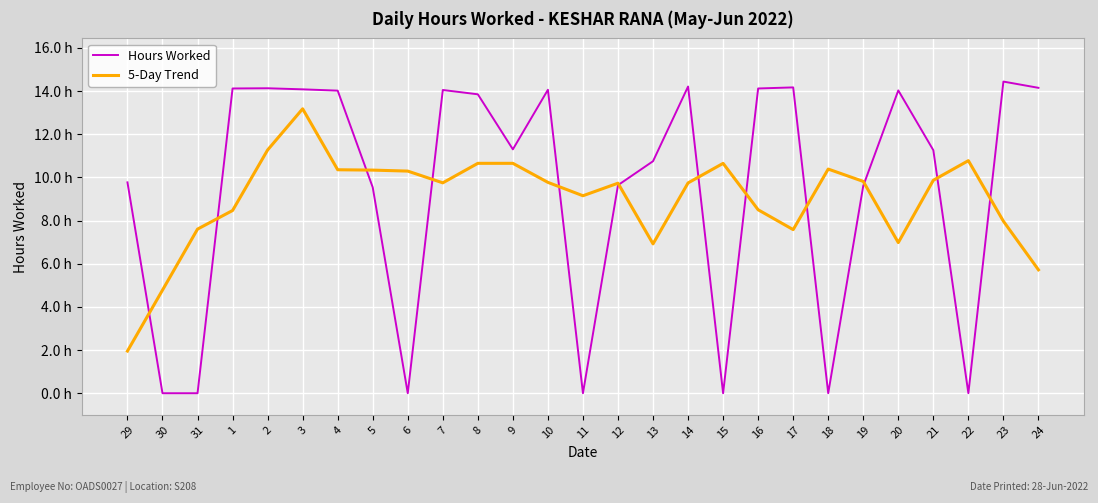

Is it true that 5-Day Trend equals 7.6 at 17?

True